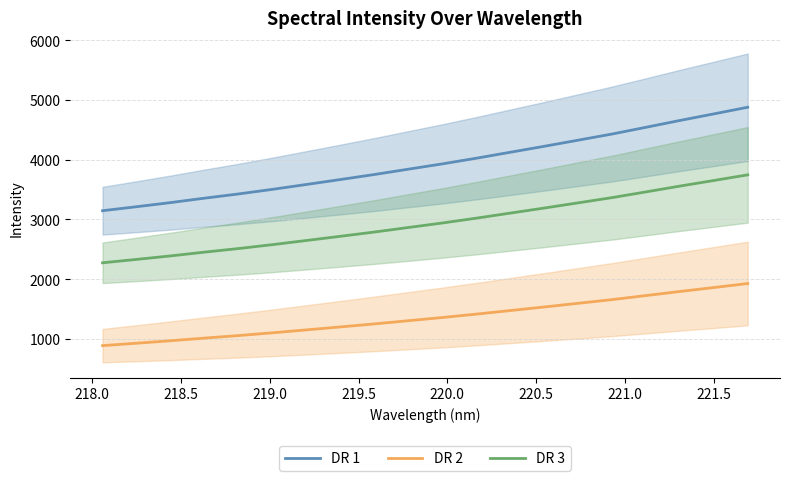

What is the minimum value for DR 3?

2275.0